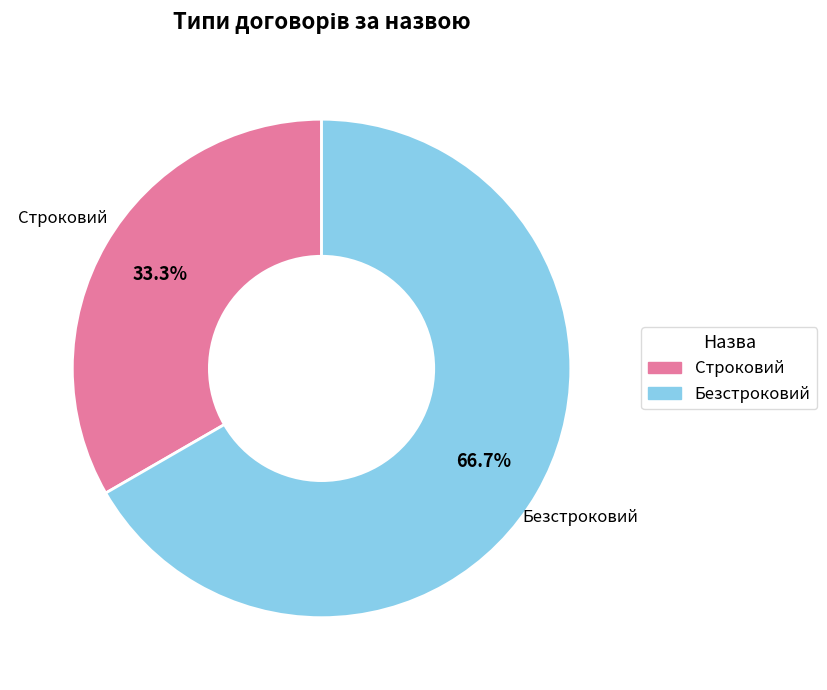

To the nearest percent, what is the difference between the largest and smallest slice percentages?

33%